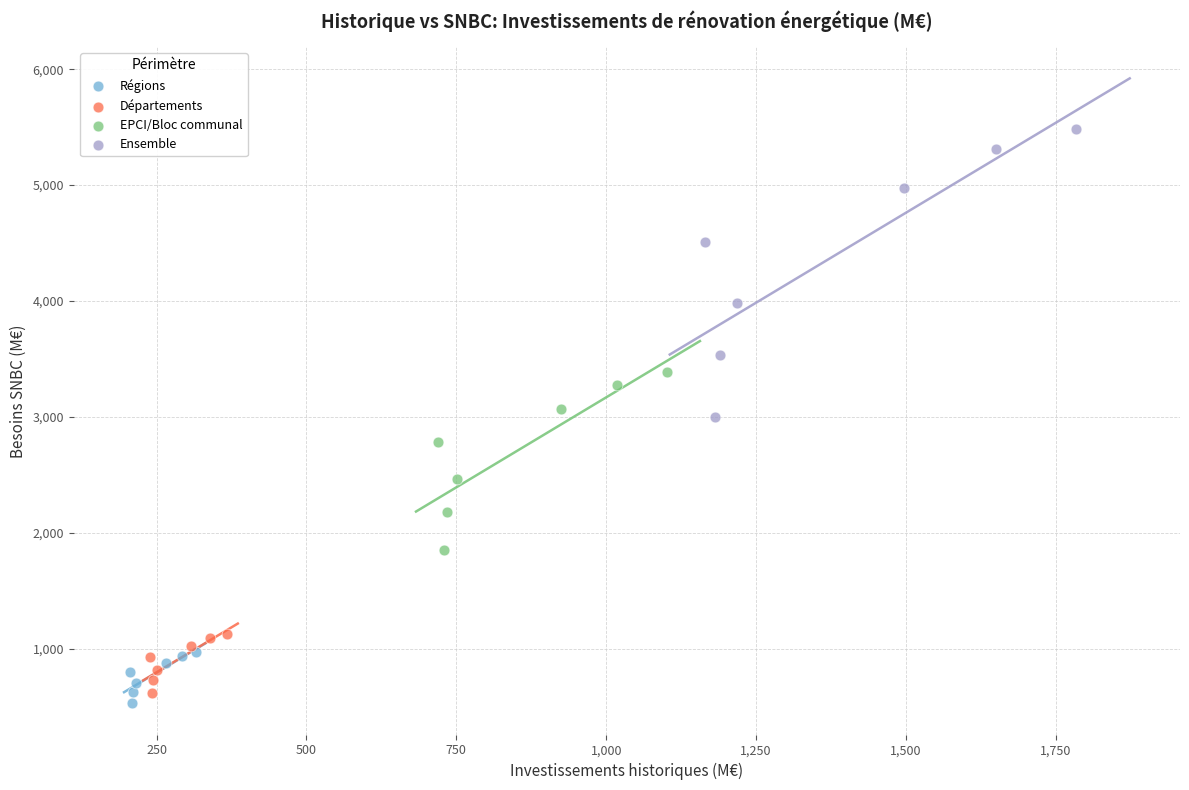

What are all the series names shown in the legend?

Régions, Départements, EPCI/Bloc communal, Ensemble